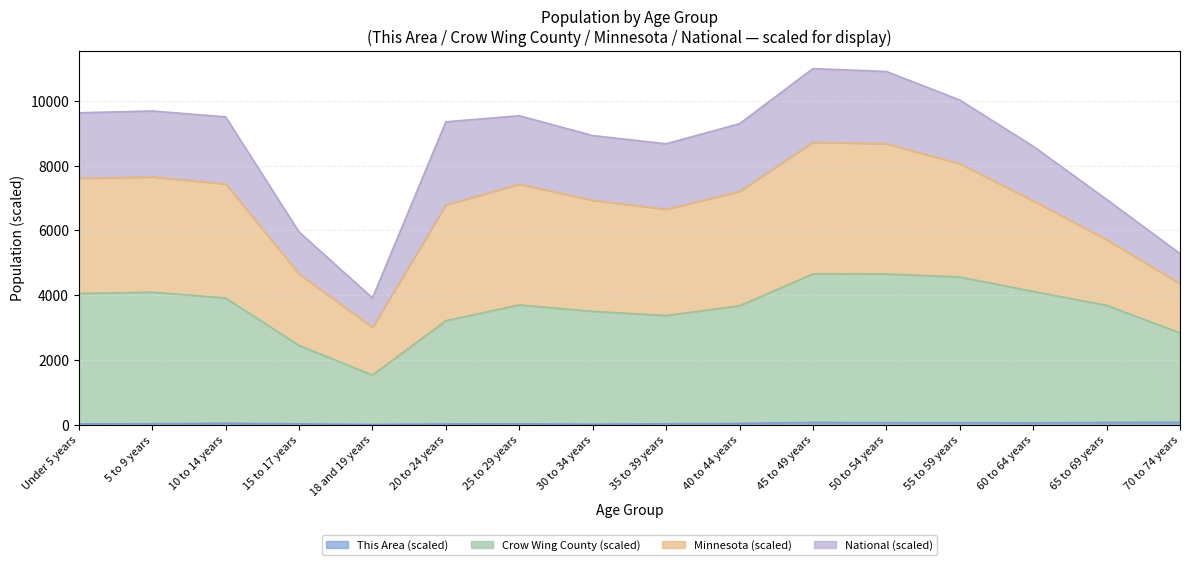

Does the chart display data point markers on the line(s)?

No